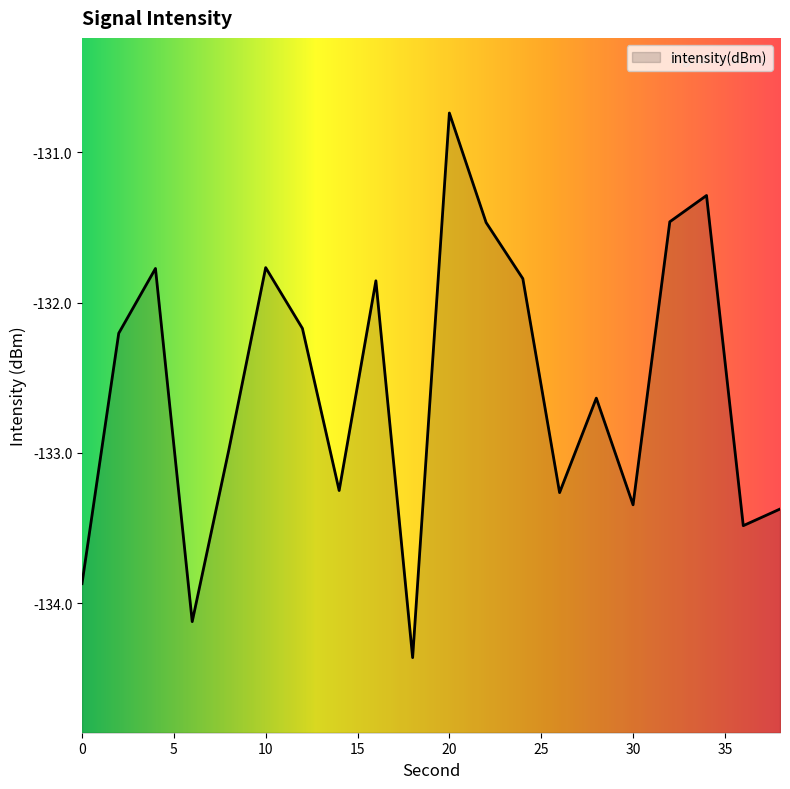

What is the change in value from 12 to 16?

+0.3